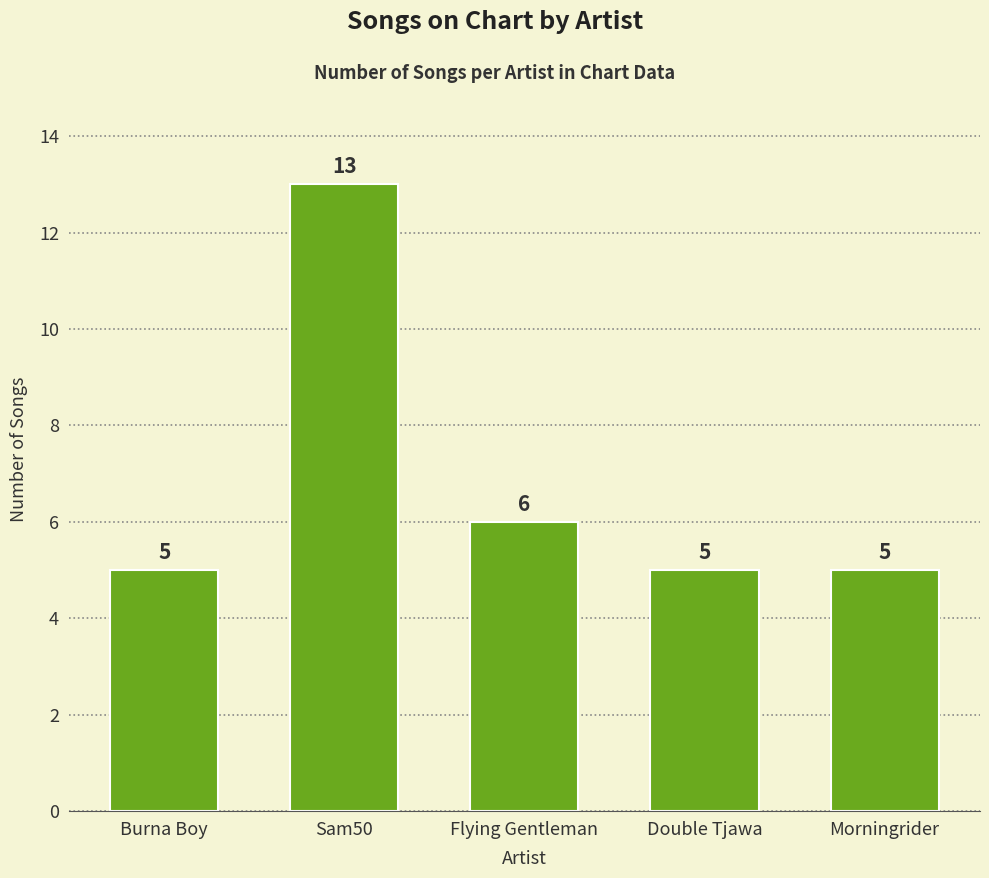

Approximately how many times larger is the value at Flying Gentleman compared to Burna Boy?

1.2